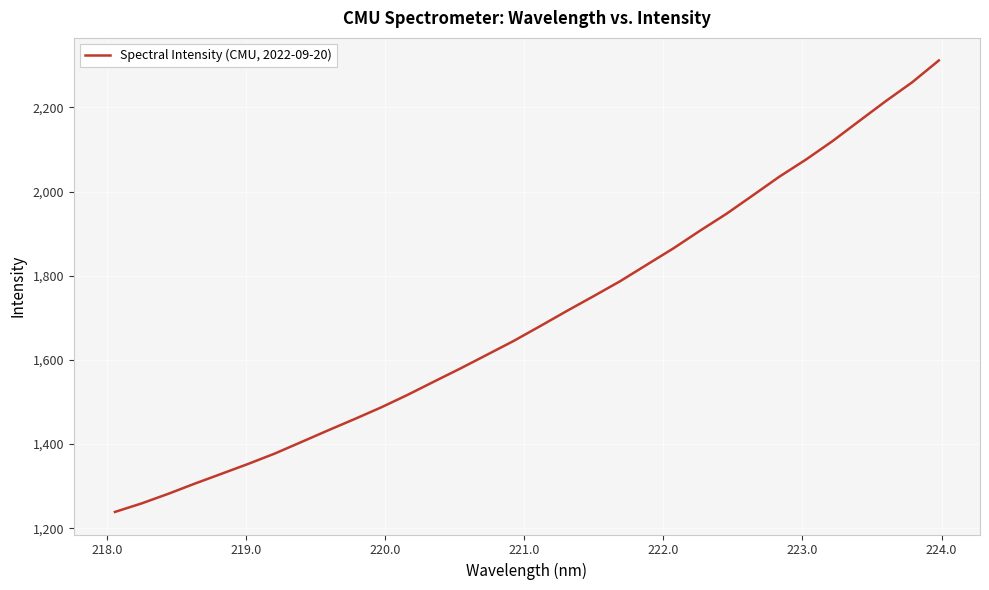

Does the chart have visible grid lines?

Yes